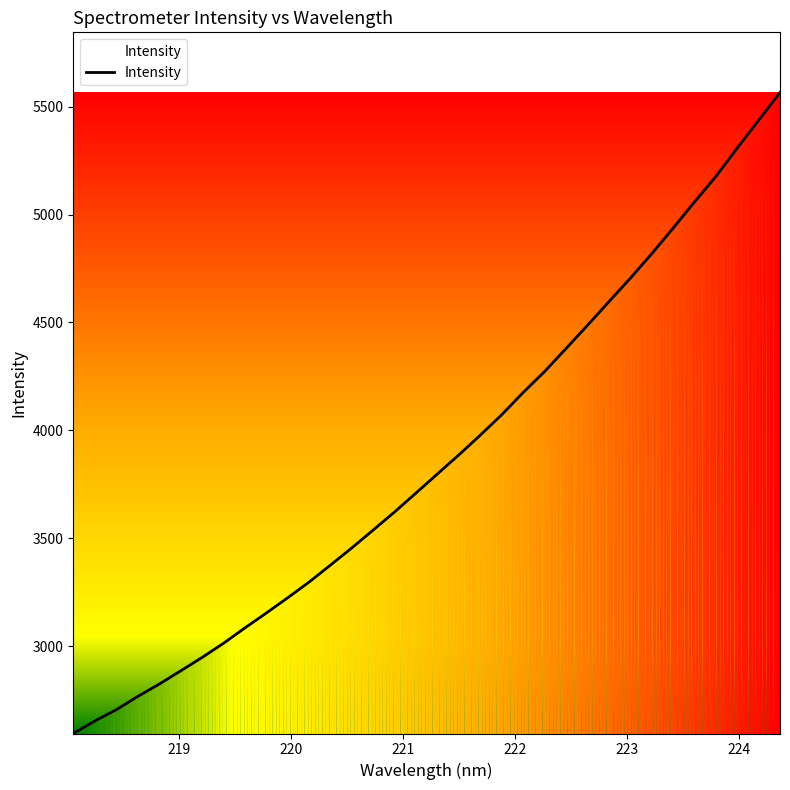

What is the maximum value shown in the chart?

5566.0